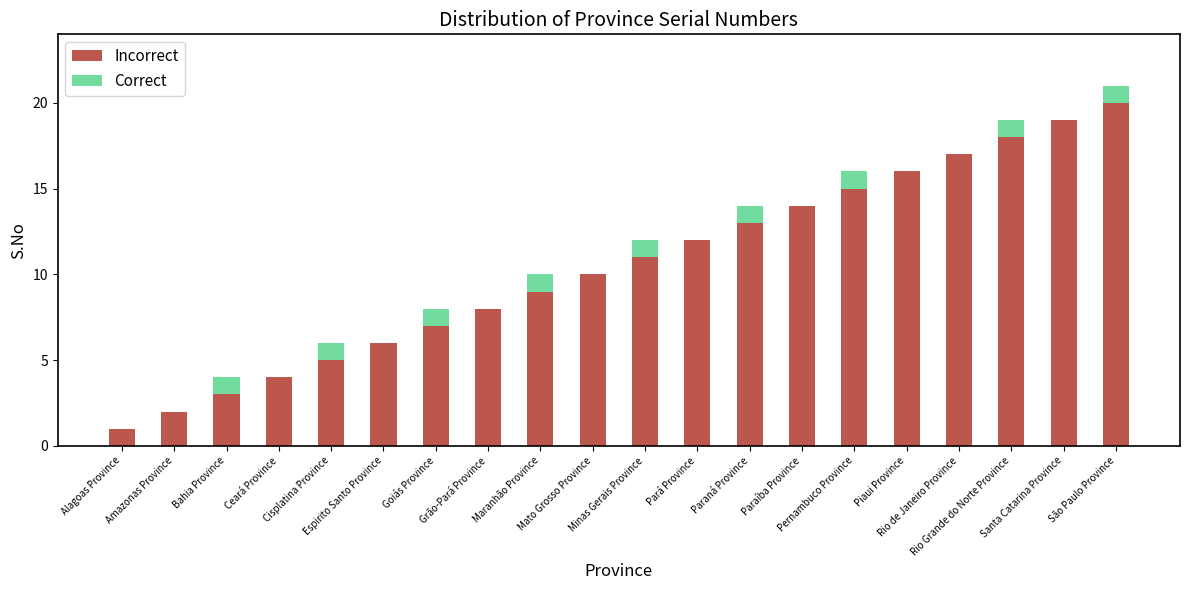

What is the maximum value for Incorrect?

20